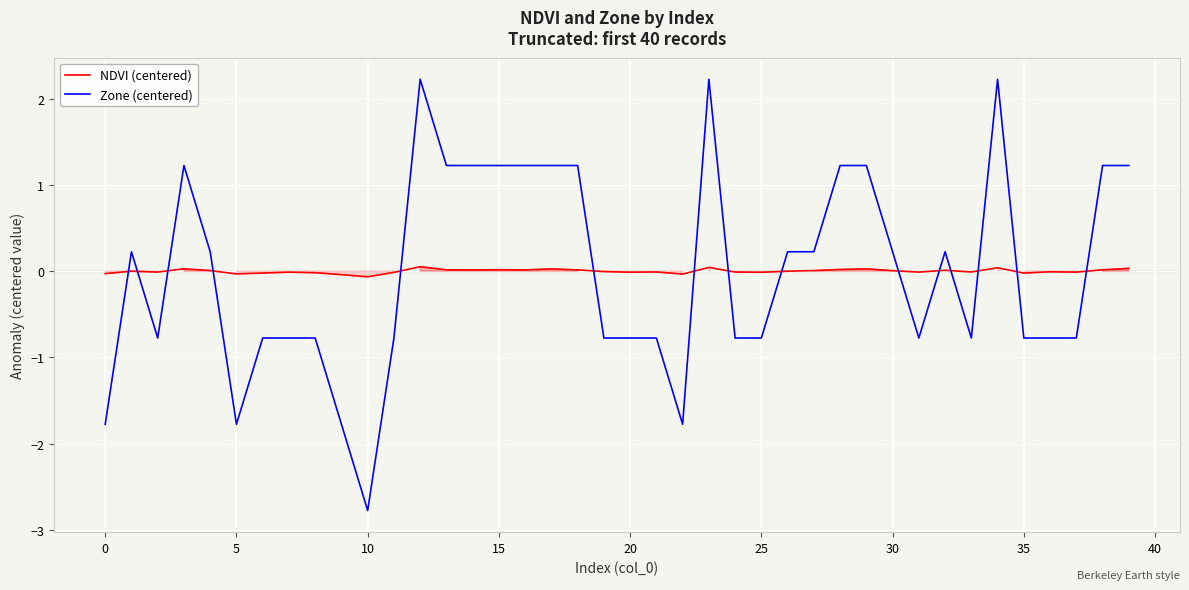

What is the value of the Zone (centered) point at the 1st from the left?

-1.8